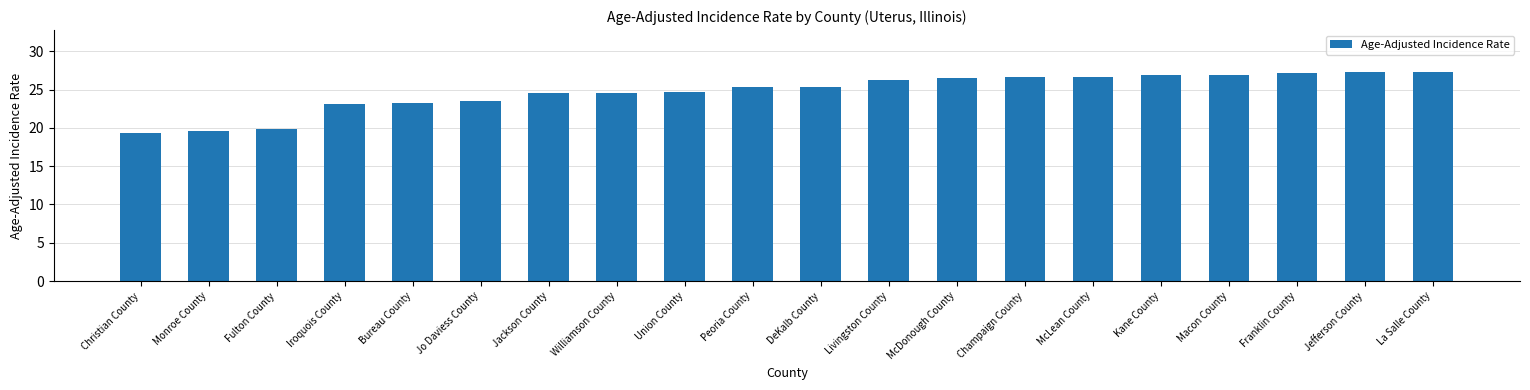

Does the chart contain stacked bars?

No